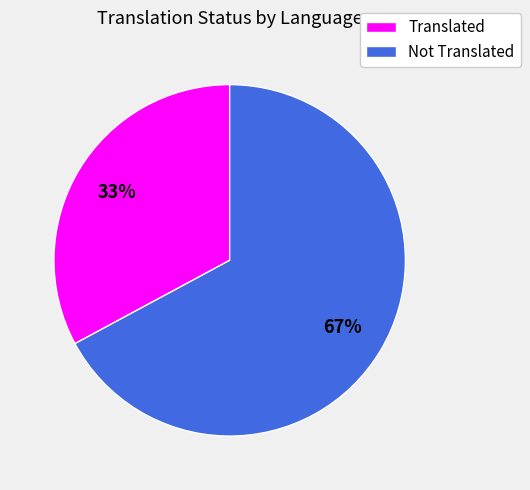

To the nearest percent, what is the difference between the largest and smallest slice percentages?

34%